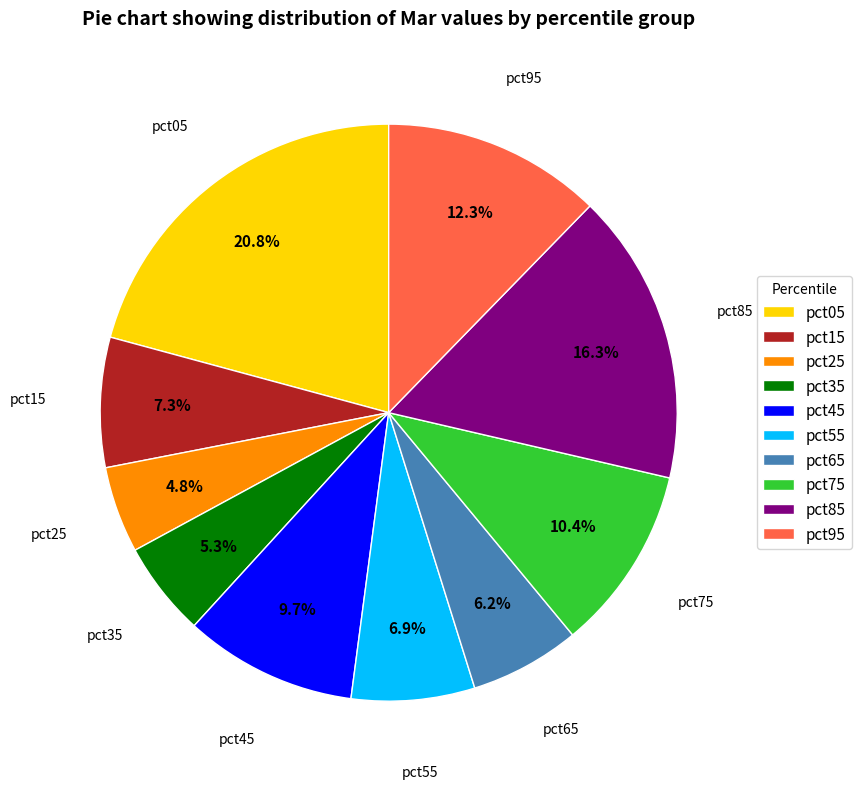

Which slice is the largest?

pct05